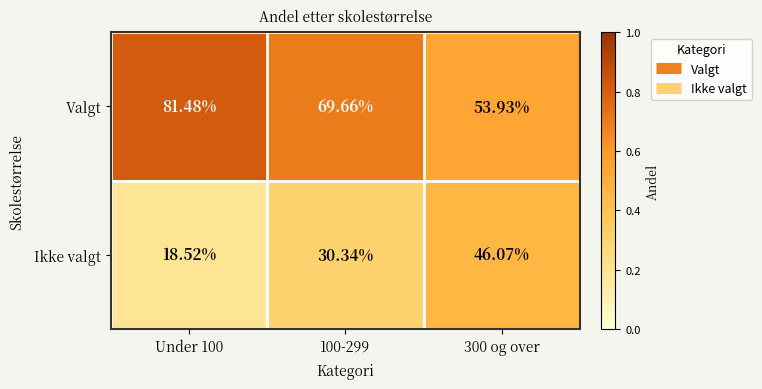

Rank the series at 300 og over from highest to lowest value.

Valgt, Ikke valgt